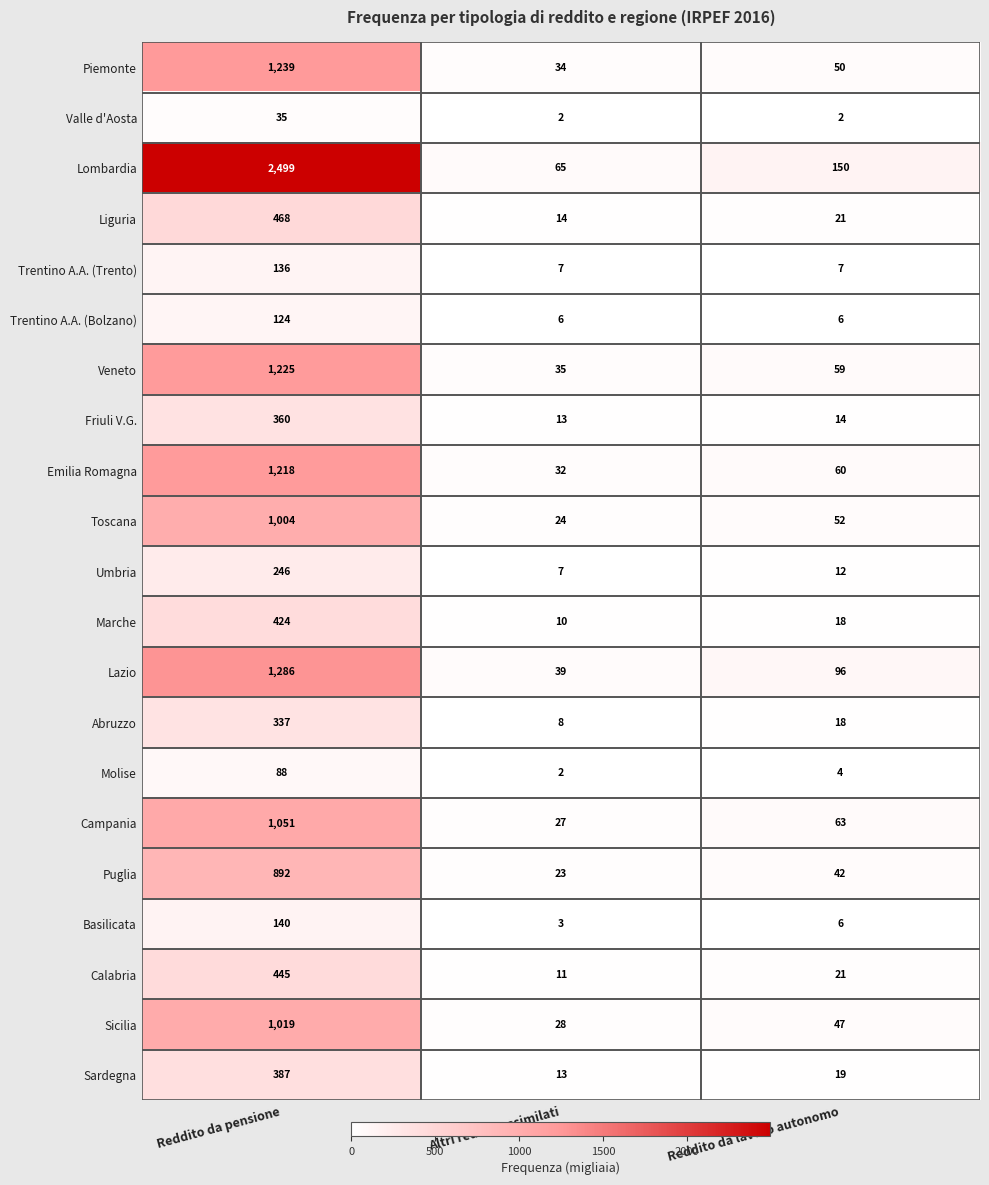

What is the sum of the Basilicata values at Reddito da lavoro autonomo and Altri redditi assimilati?

9